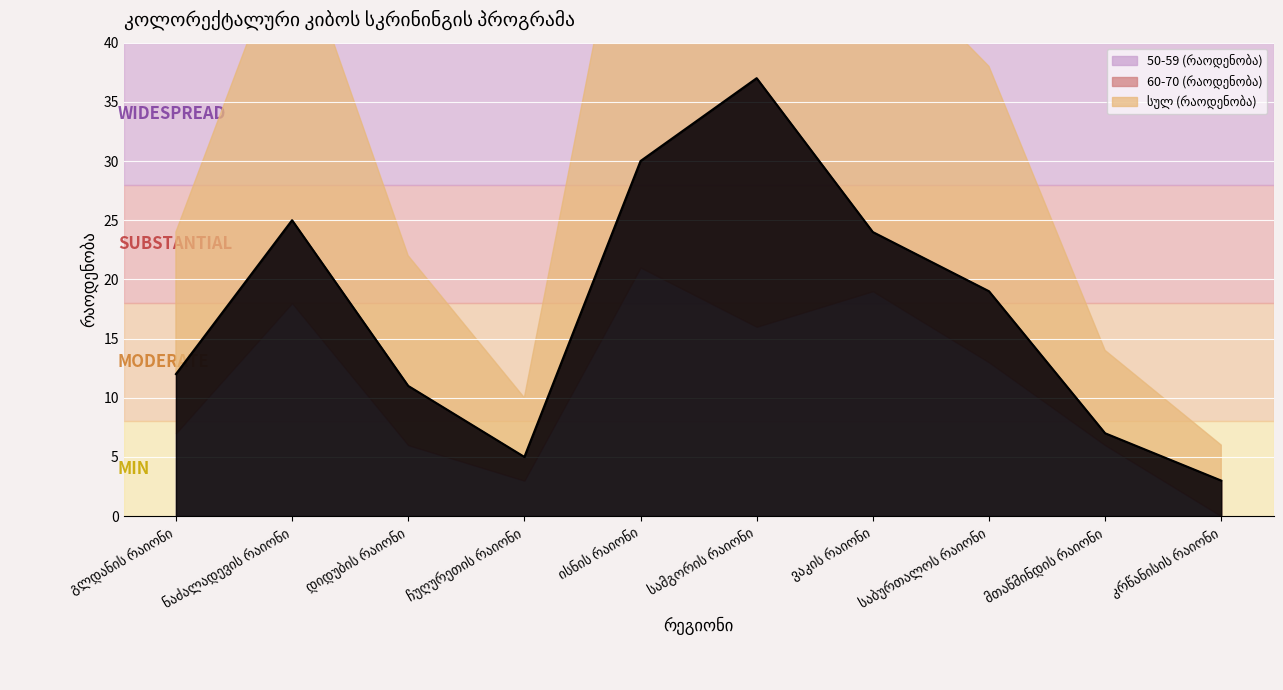

List the labels in order of 50-59 (რაოდენობა) value, smallest first.

კრწანისის რაიონი, ჩუღურეთის რაიონი, დიდუბის რაიონი, მთაწმინდის რაიონი, გლდანის რაიონი, საბურთალოს რაიონი, სამგორის რაიონი, ნაძალადევის რაიონი, ვაკის რაიონი, ისნის რაიონი